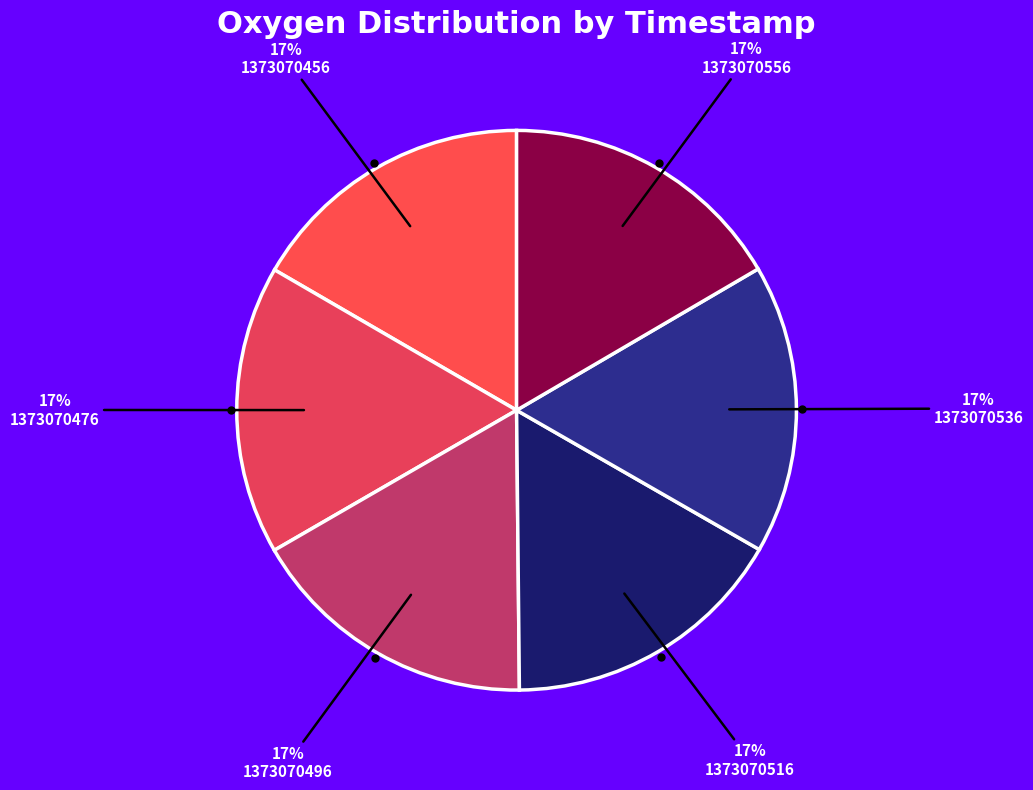

To the nearest percent, what portion does 1373070456 represent?

17%